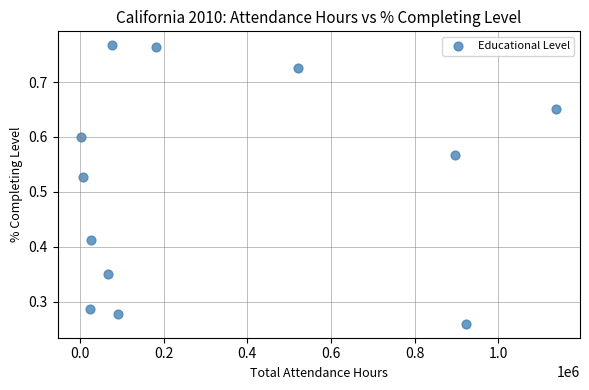

What is the average X value?

329534.9